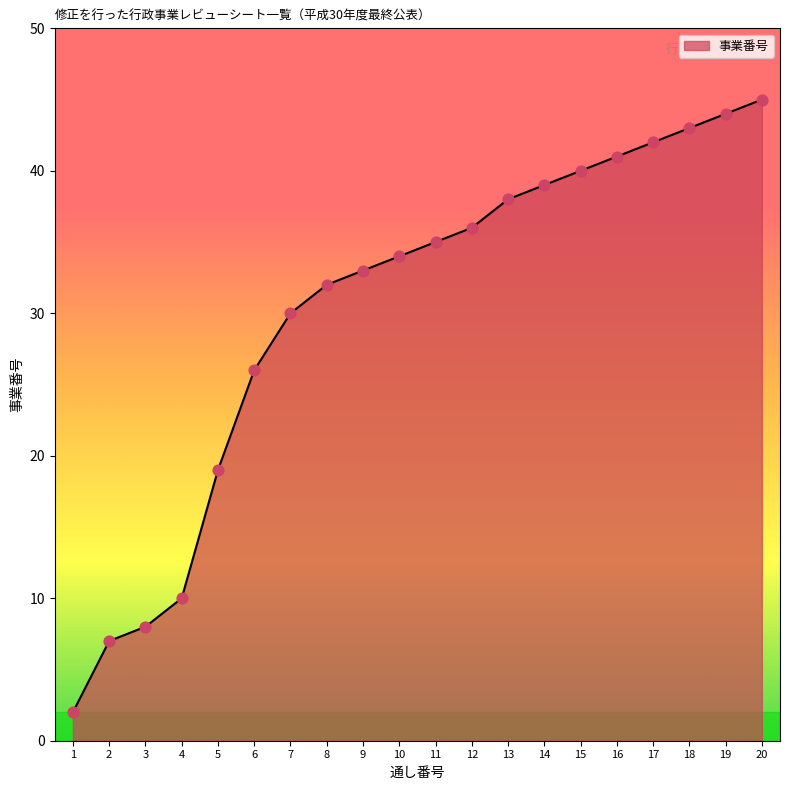

What is the change in value from 15 to 20?

+5